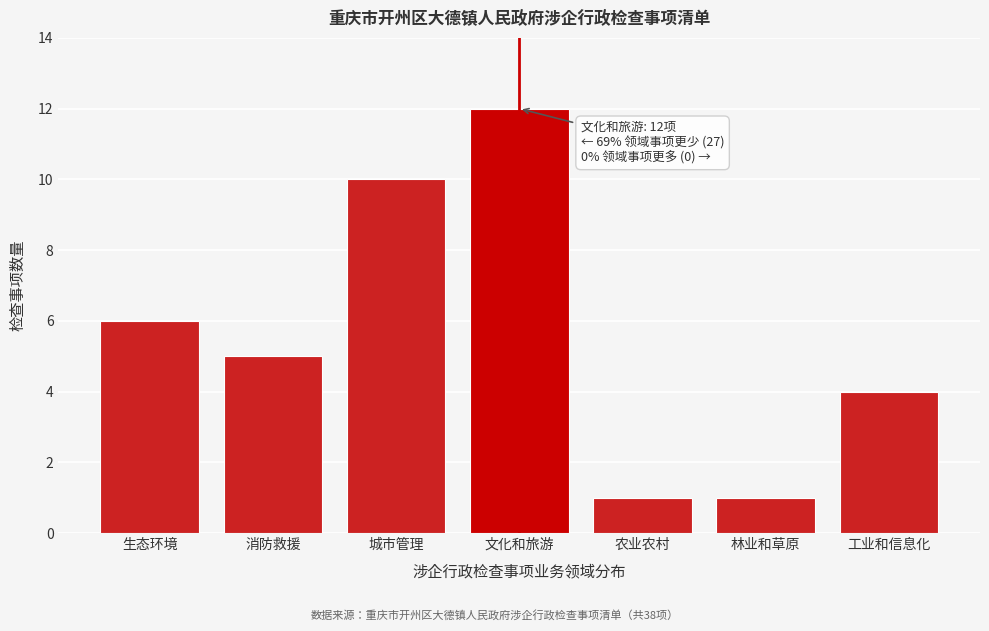

Reading left to right, what are all the values shown in this chart?

生态环境=6	消防救援=5	城市管理=10	文化和旅游=12	农业农村=1	林业和草原=1	工业和信息化=4